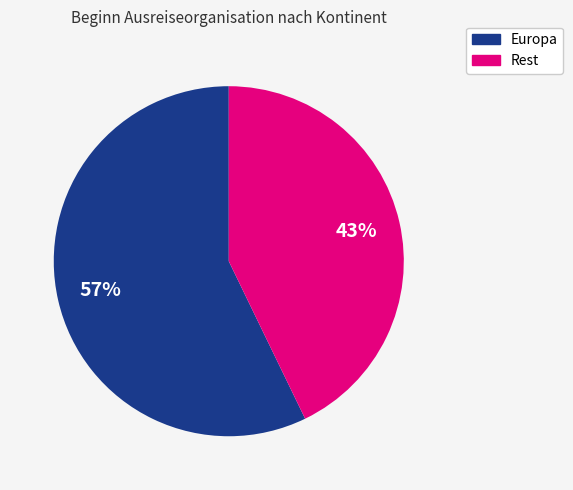

To the nearest percent, what is the average slice percentage?

50%